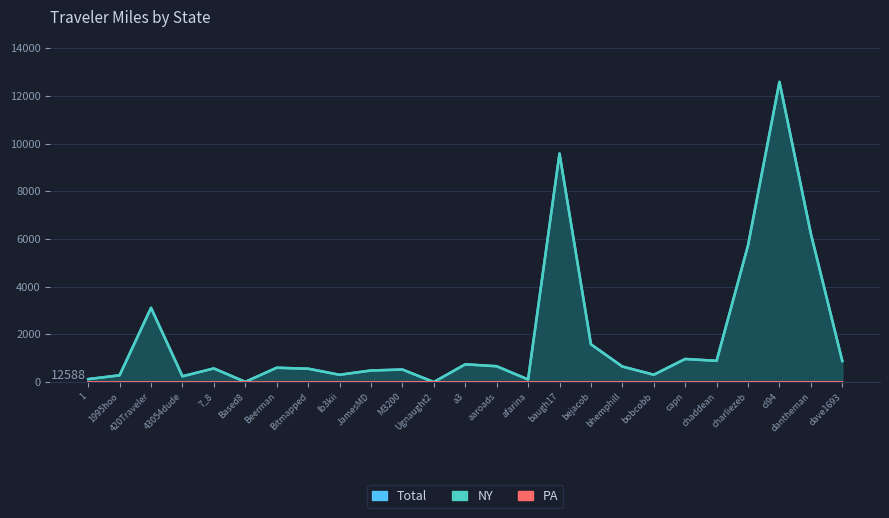

True or false: NY and Total cross at least once.

False